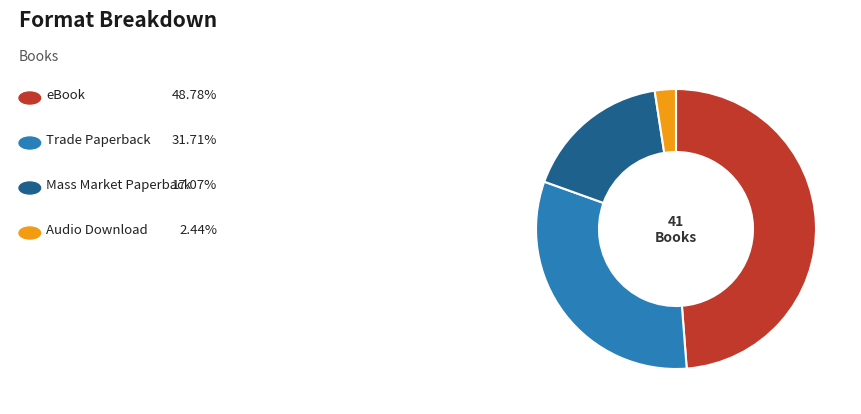

Is there any slice that represents more than half of the pie?

No